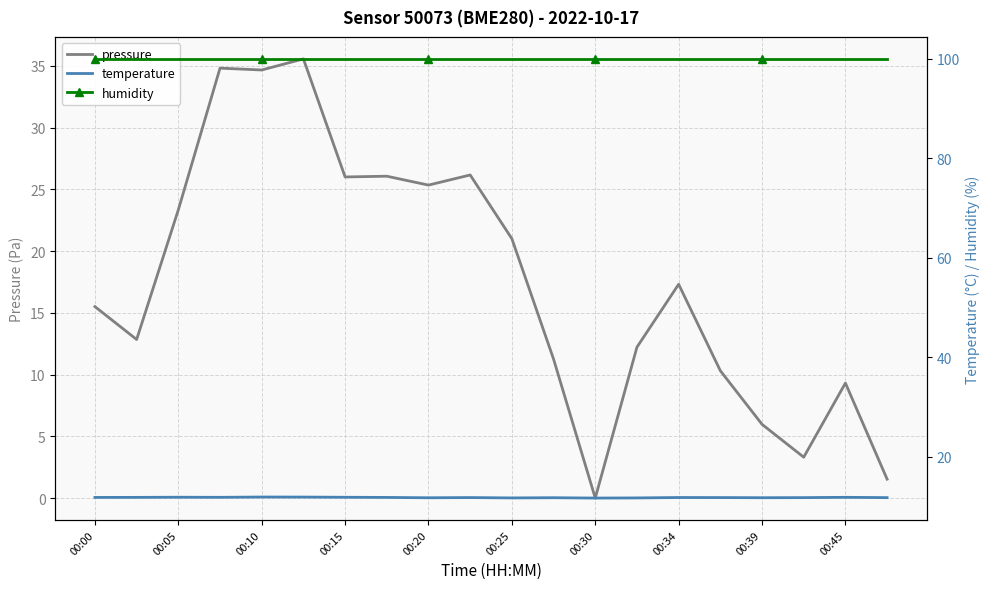

True or false: pressure has a value of 47.9 at 00:10.

False